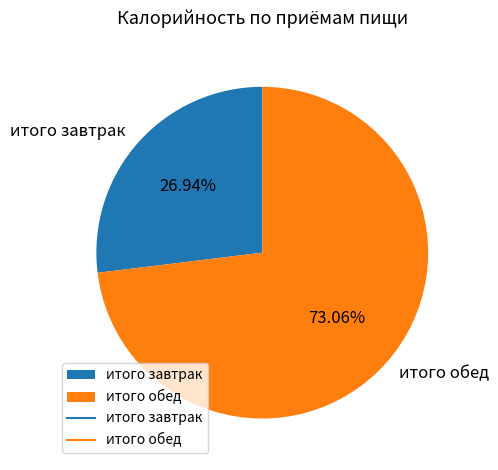

How many segments does this pie chart have?

2